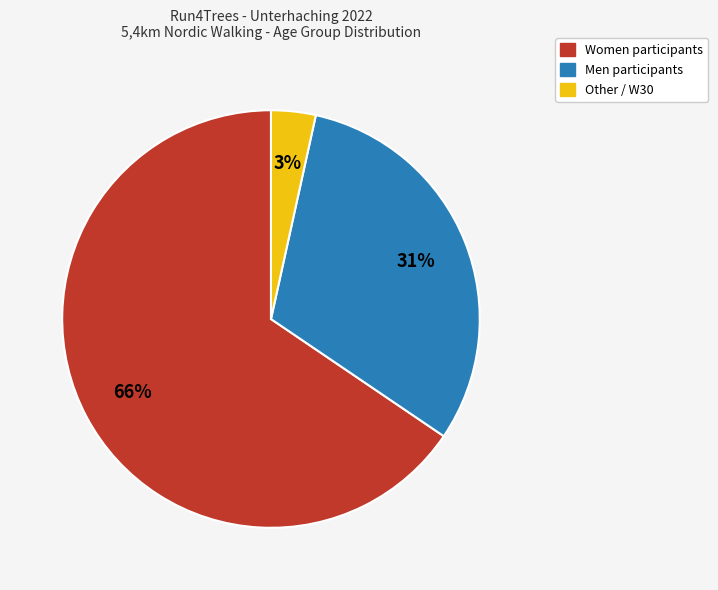

To the nearest percent, what is the average slice percentage?

33%